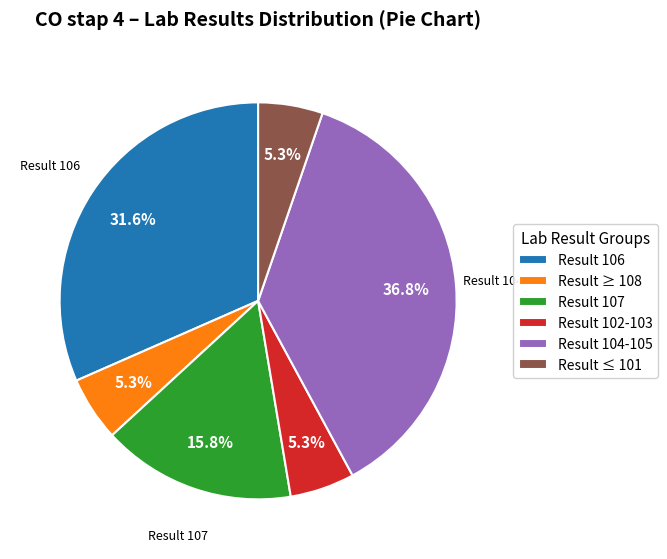

How many segments does this pie chart have?

6